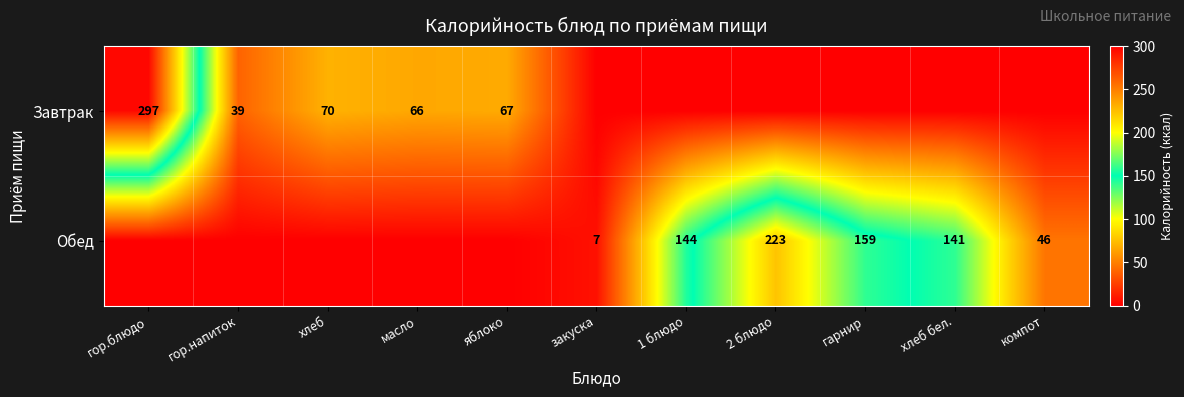

Which has a higher value, гор.напиток or гор.блюдо?

гор.блюдо